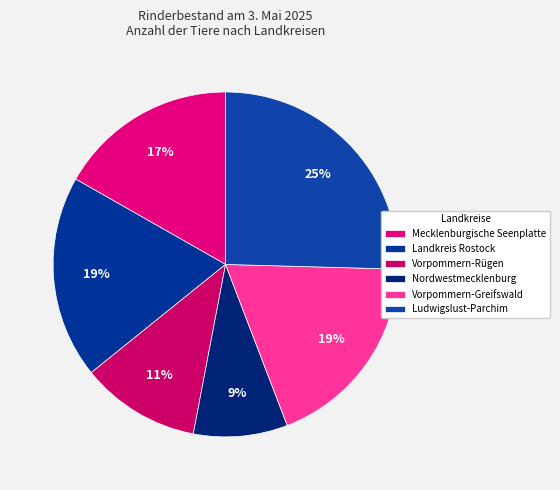

To the nearest percent, what is the combined percentage of Nordwestmecklenburg and Mecklenburgische Seenplatte?

26%